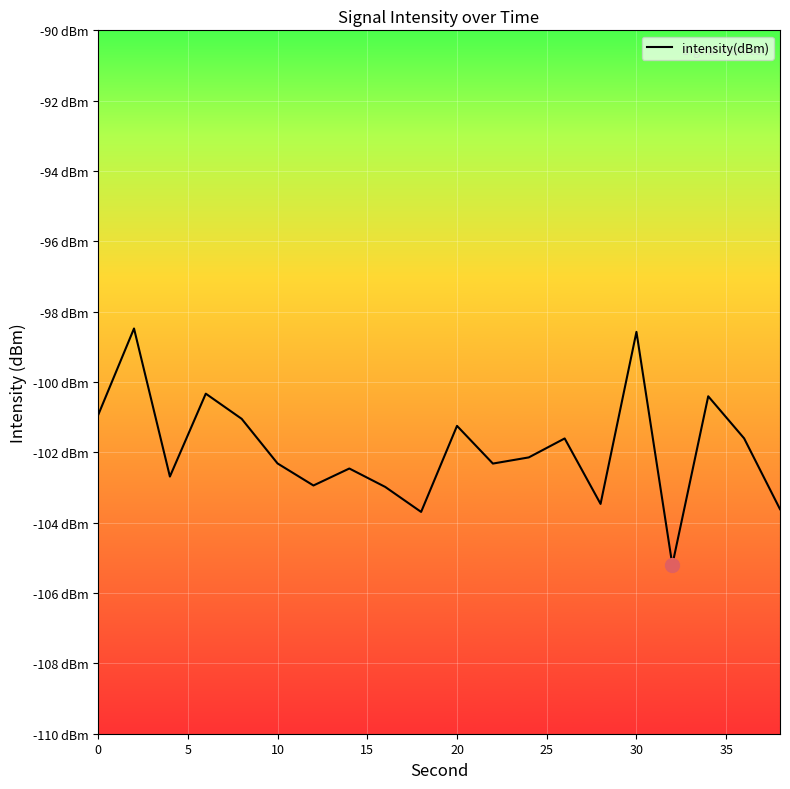

Does the chart have visible grid lines?

Yes